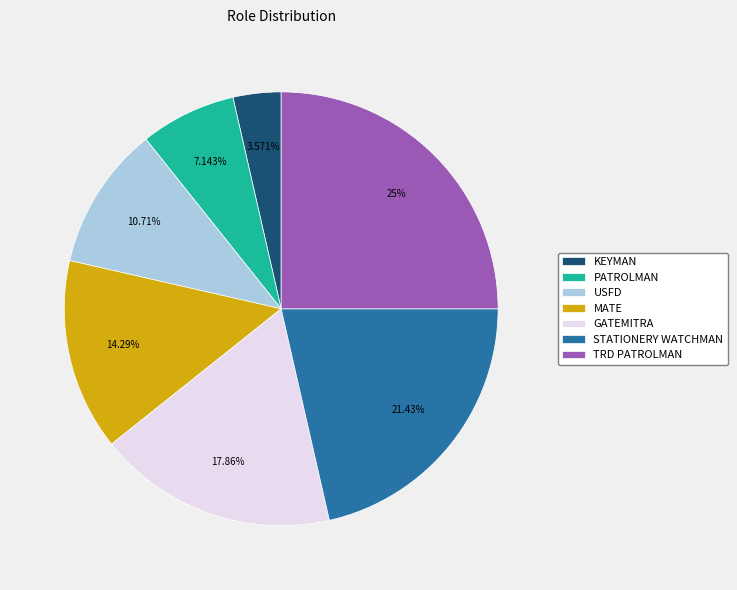

To the nearest percent, what is the combined percentage of GATEMITRA and STATIONERY WATCHMAN?

39%